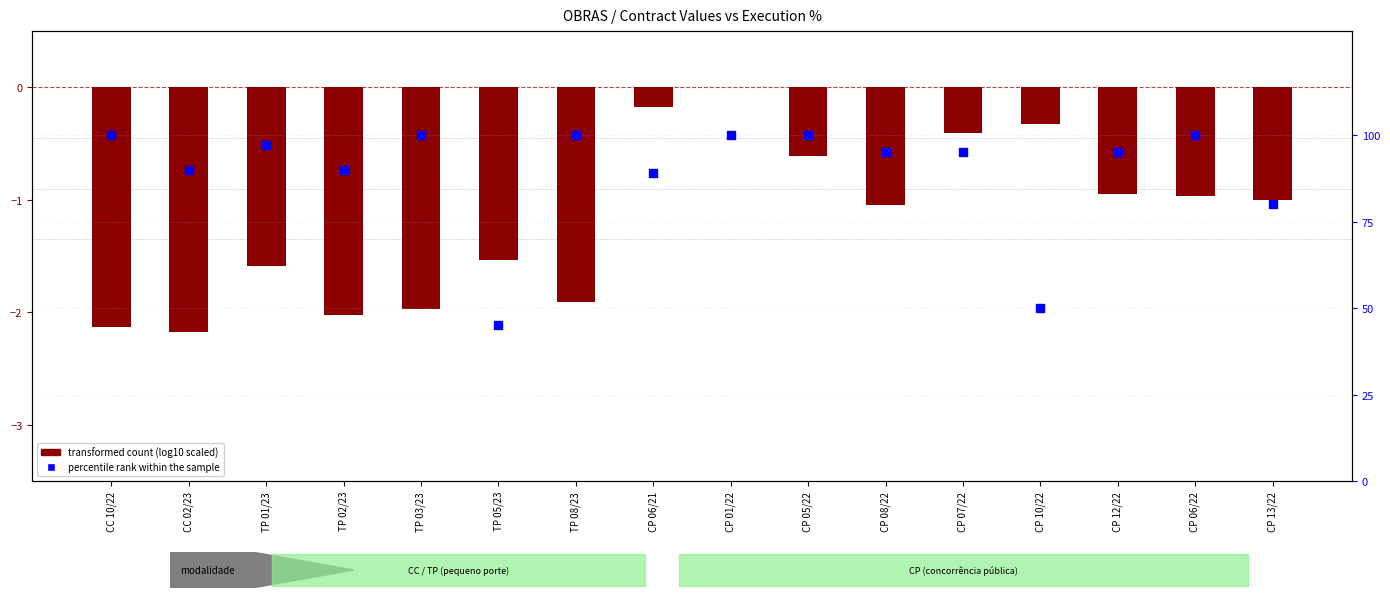

At how many categories does at least one series exceed 67?

14